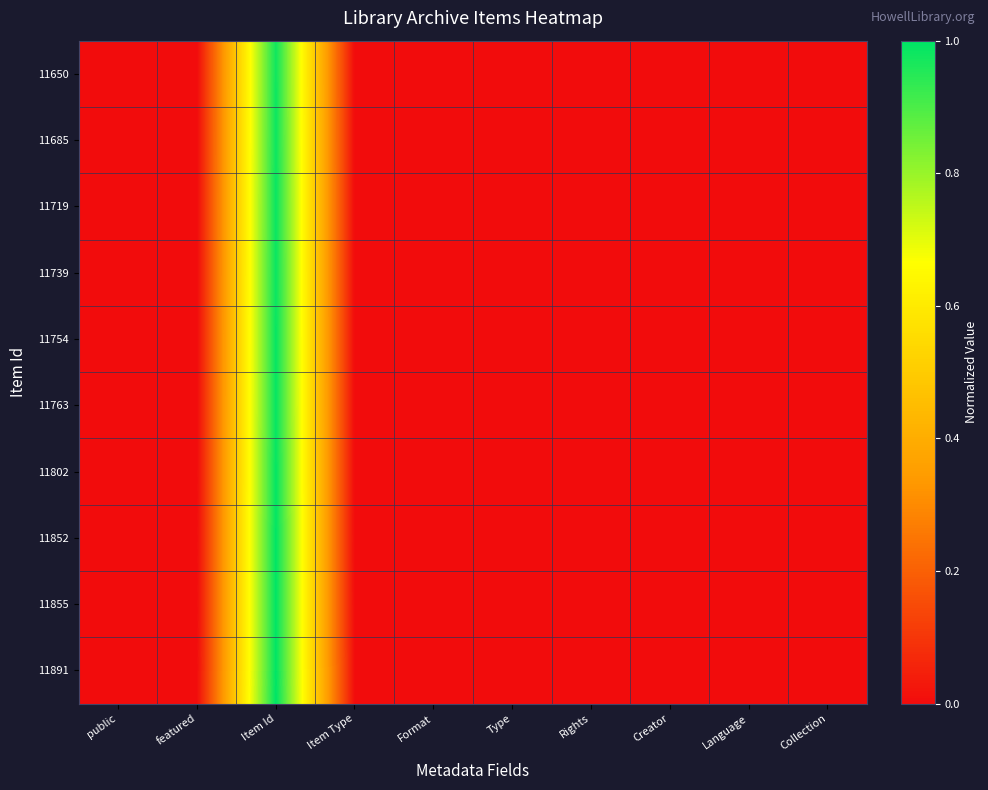

Between Format and featured, which is larger?

Format